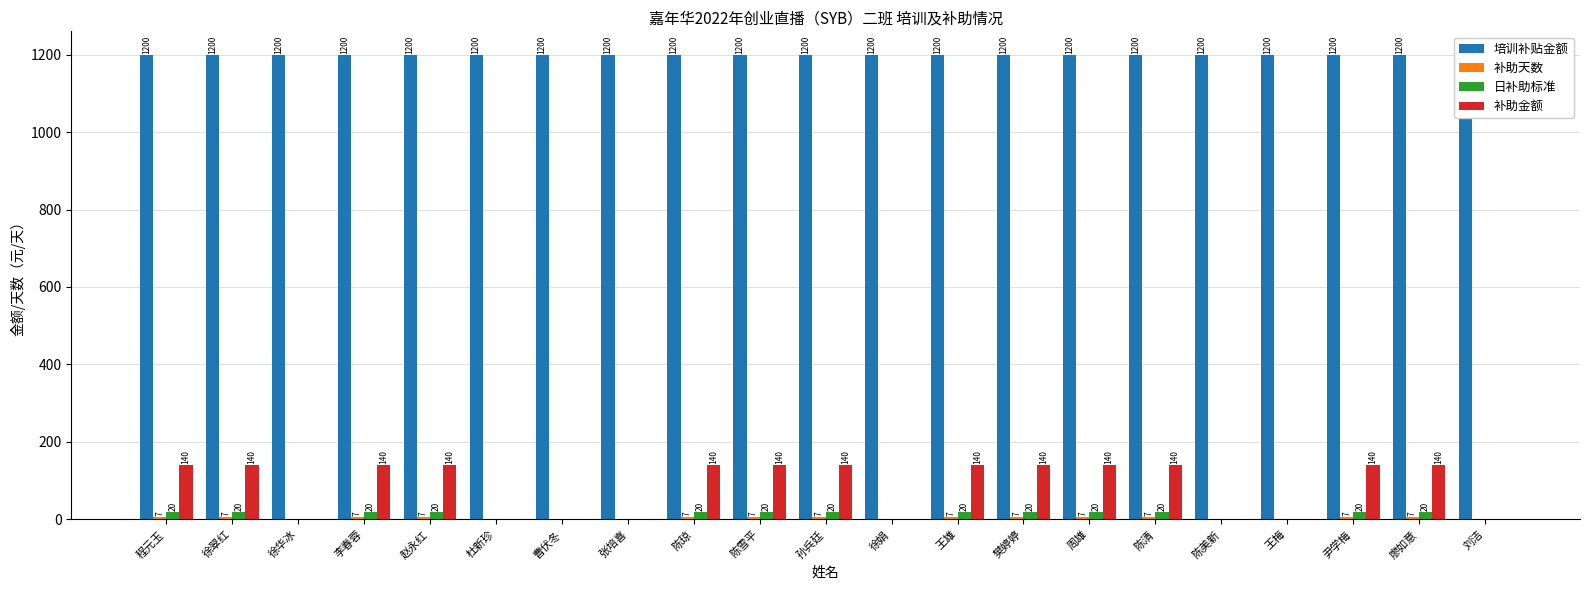

What is the label of the 17th bar from the left?

陈美新